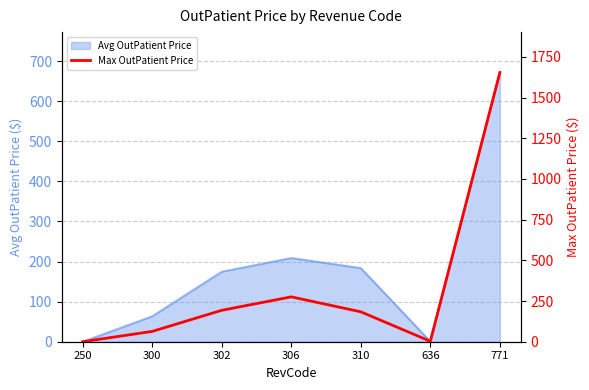

Which category has the lowest value across all series?

250